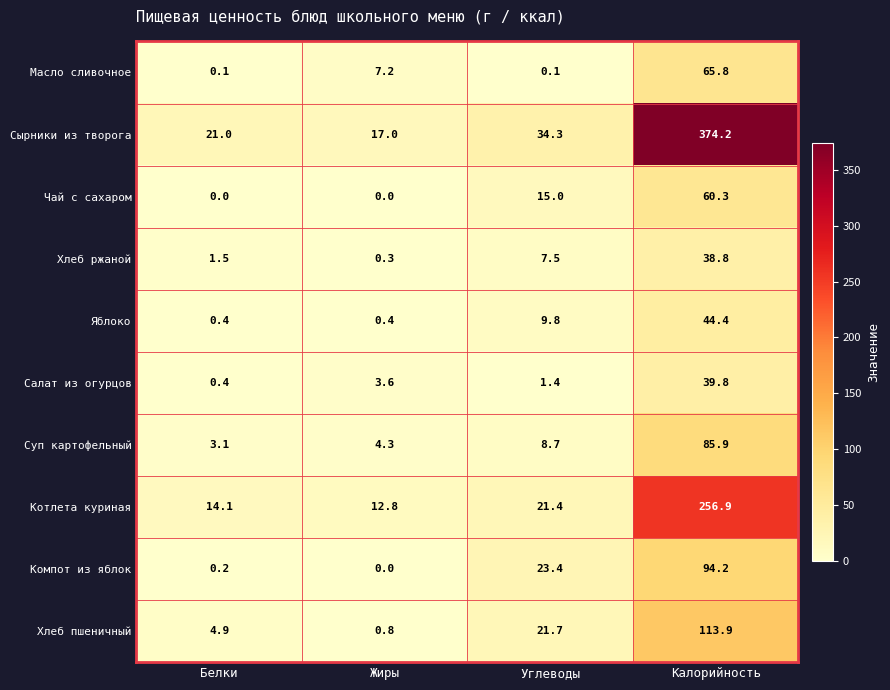

What is the sum of the Суп картофельный values at Жиры and Белки?

7.4